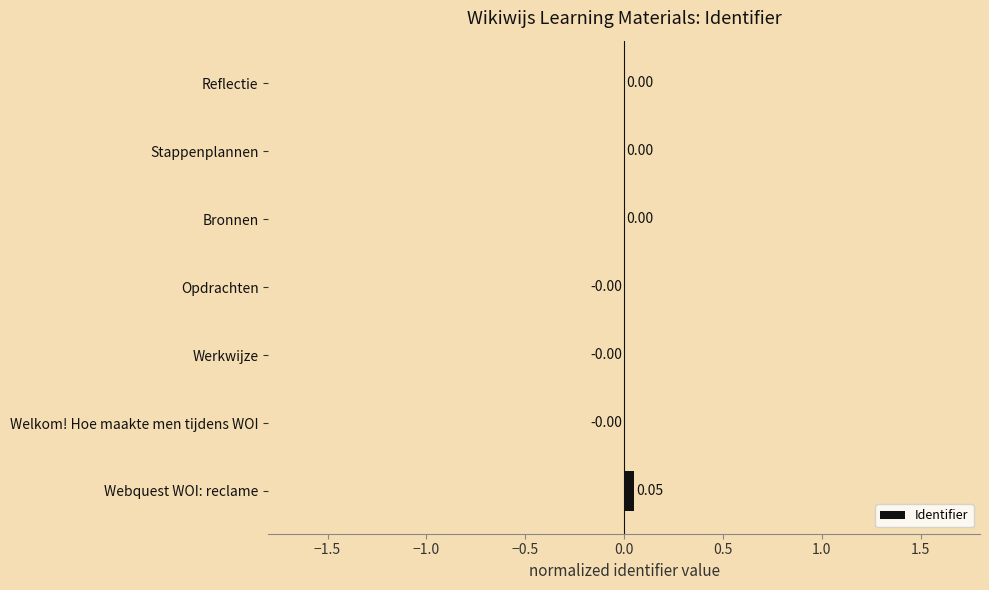

Count the number of data series in this chart.

1